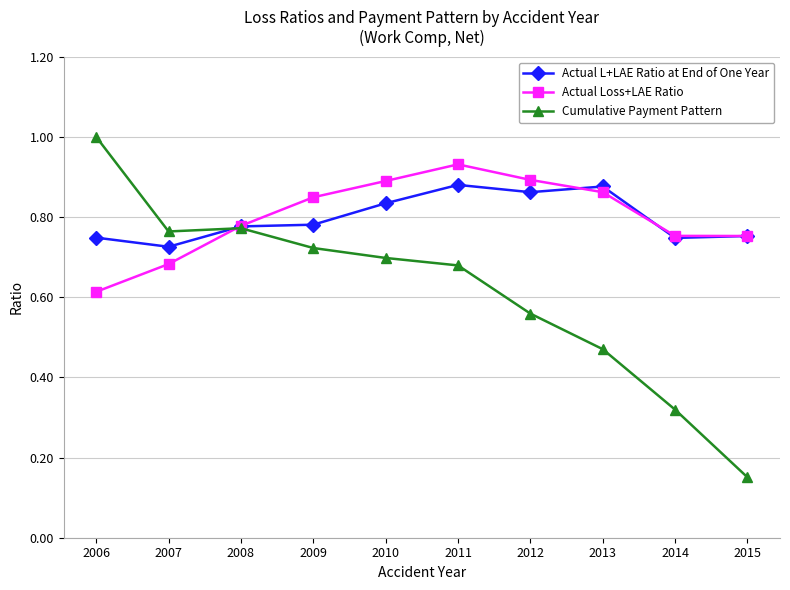

At 2009, list the series in order from smallest to largest.

Cumulative Payment Pattern, Actual L+LAE Ratio at End of One Year, Actual Loss+LAE Ratio